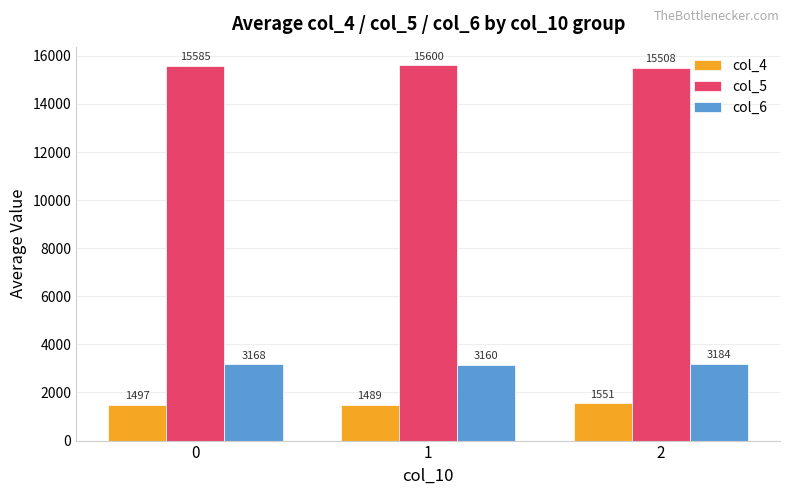

How many bars are there in total?

9